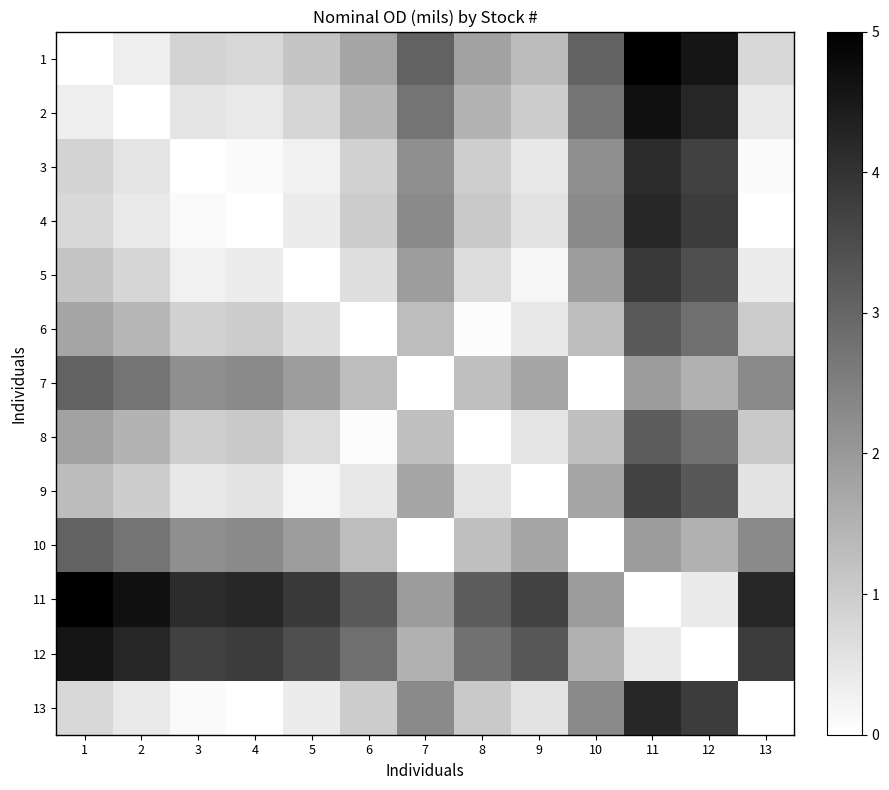

Which has a higher value, 10 or 12?

12